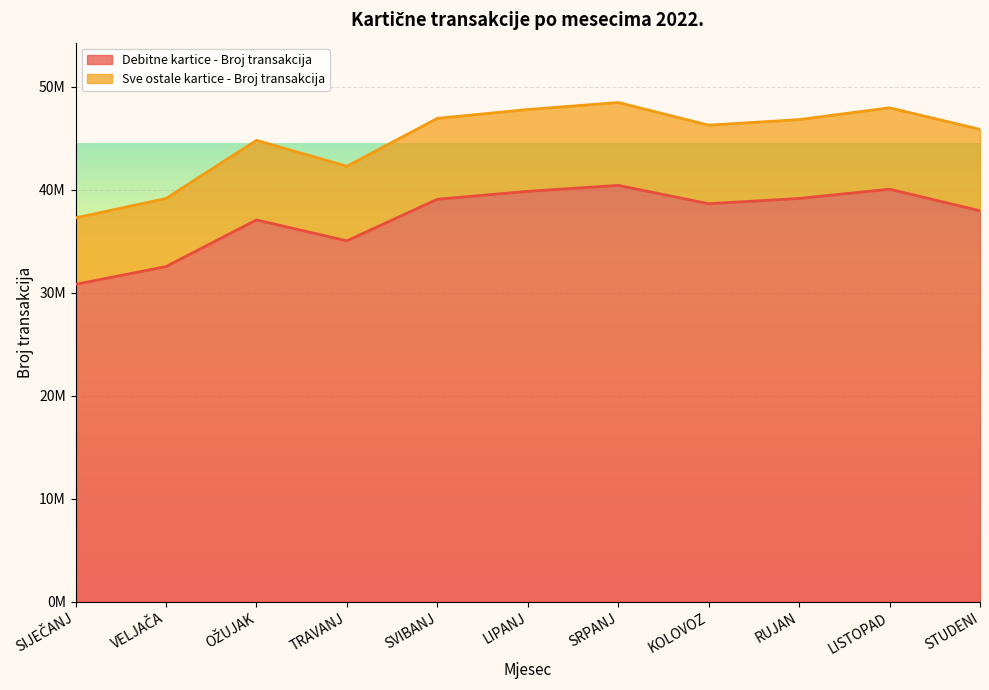

How many values are below 38648988?

5